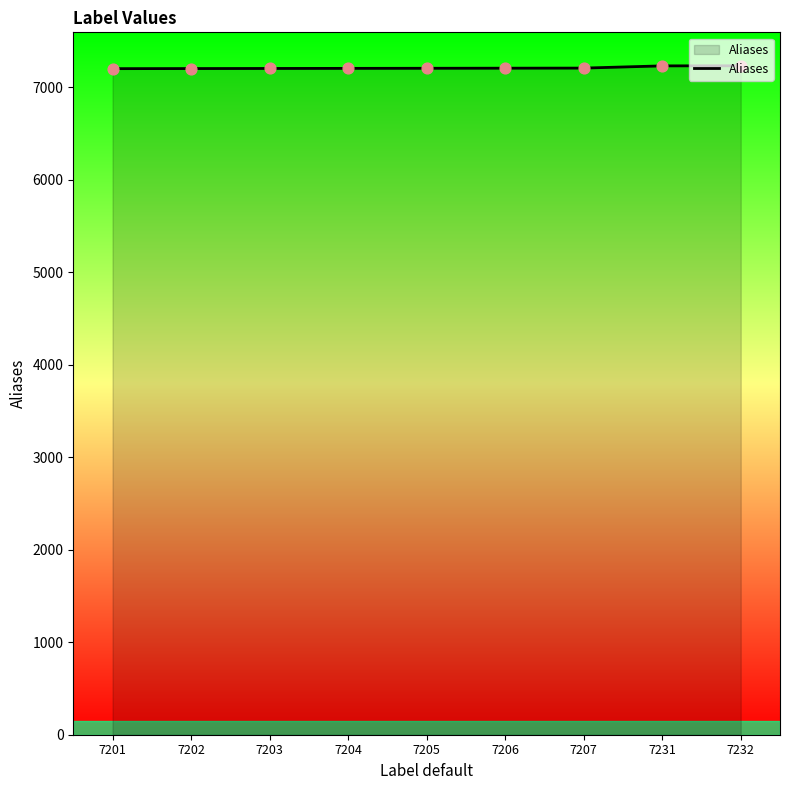

Approximately how many times larger is the value at 7203 compared to 7231?

1.0